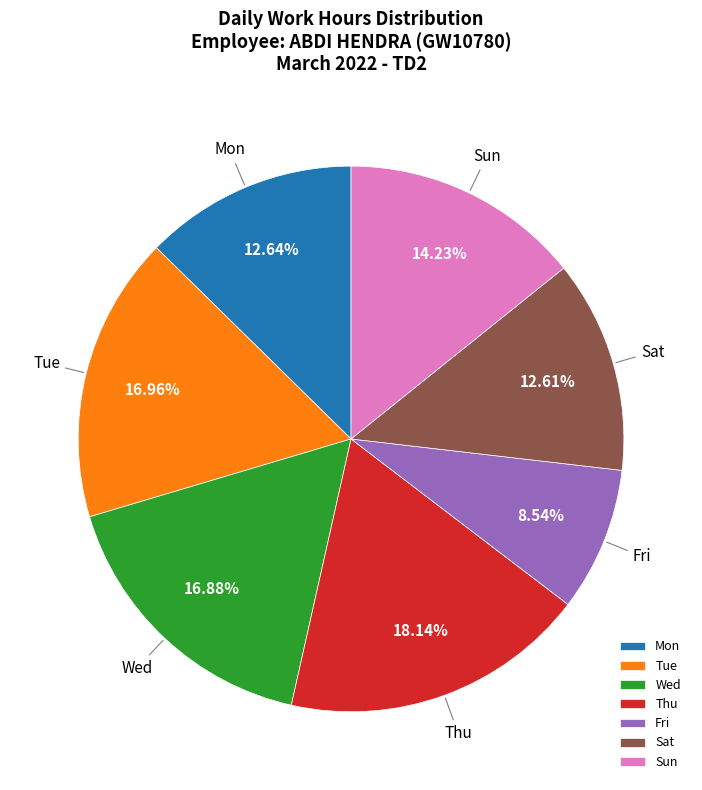

How many segments does this pie chart have?

7